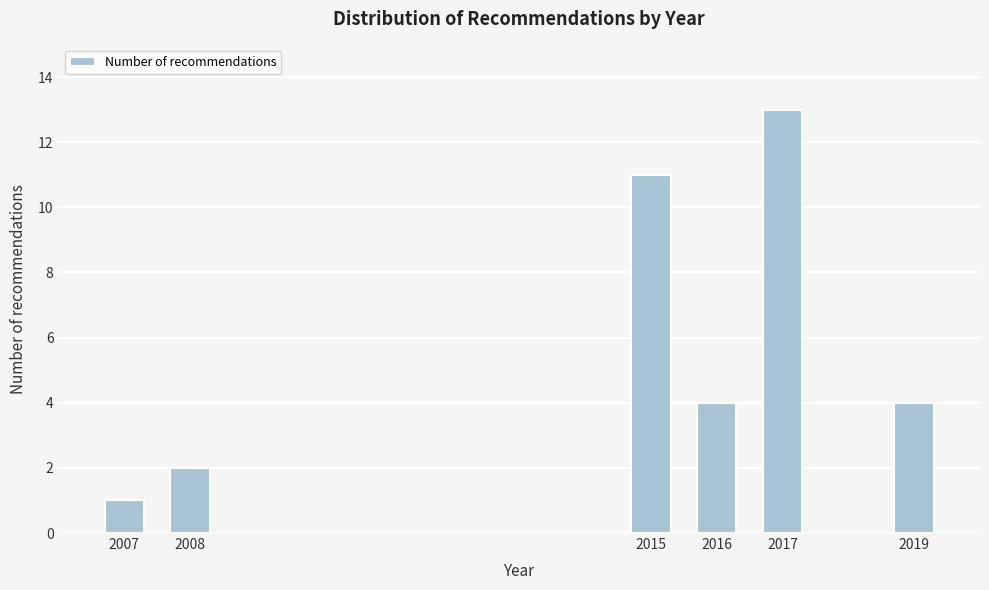

Reading left to right, transcribe all the data shown in this chart.

1	2	11	4	13	4